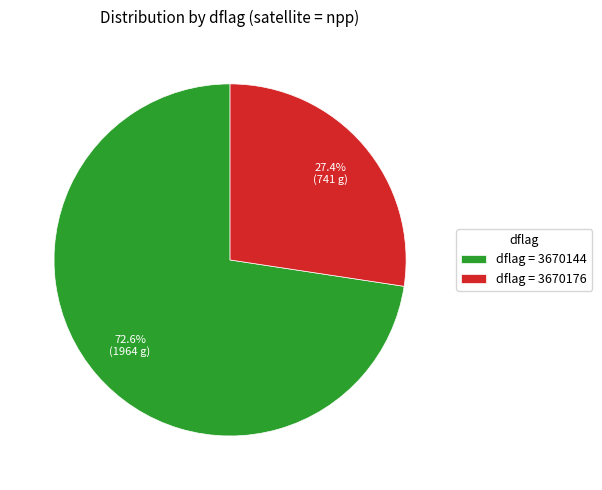

Between dflag = 3670144 and dflag = 3670176, which is larger?

dflag = 3670144